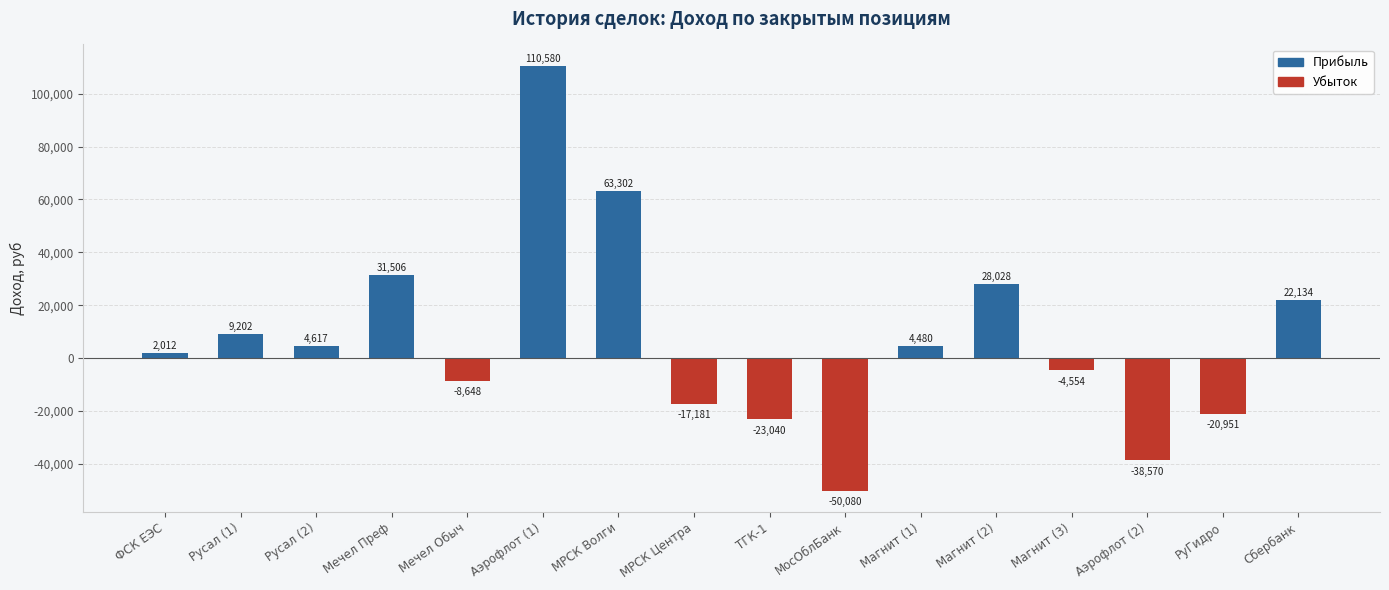

What is the difference between the values at Сбербанк and Аэрофлот (2)?

60704.0